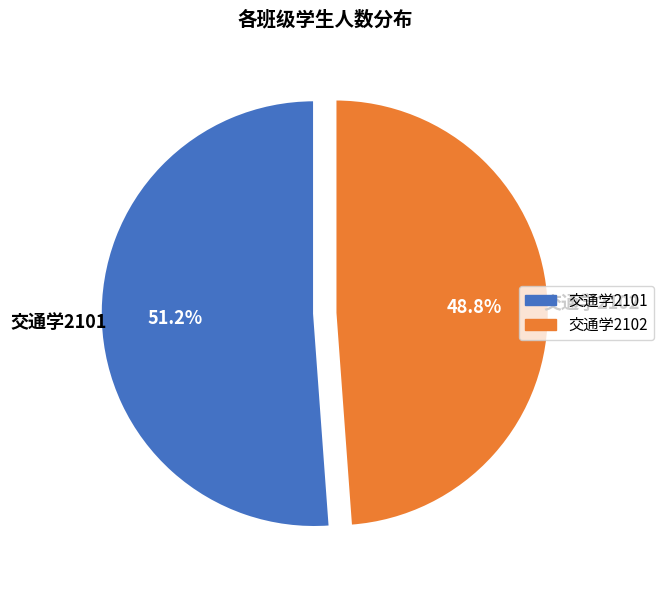

To the nearest percent, what is the difference between the largest and smallest slice percentages?

2%